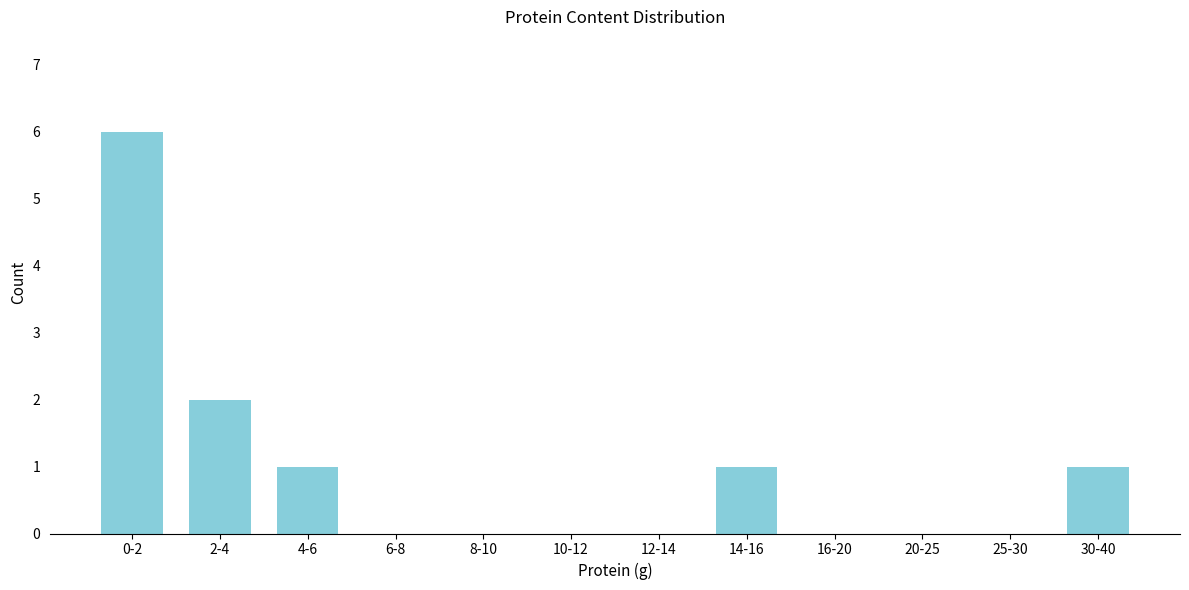

Reading right to left, what are all the values shown in this chart?

30-40=1	25-30=0	20-25=0	16-20=0	14-16=1	12-14=0	10-12=0	8-10=0	6-8=0	4-6=1	2-4=2	0-2=6